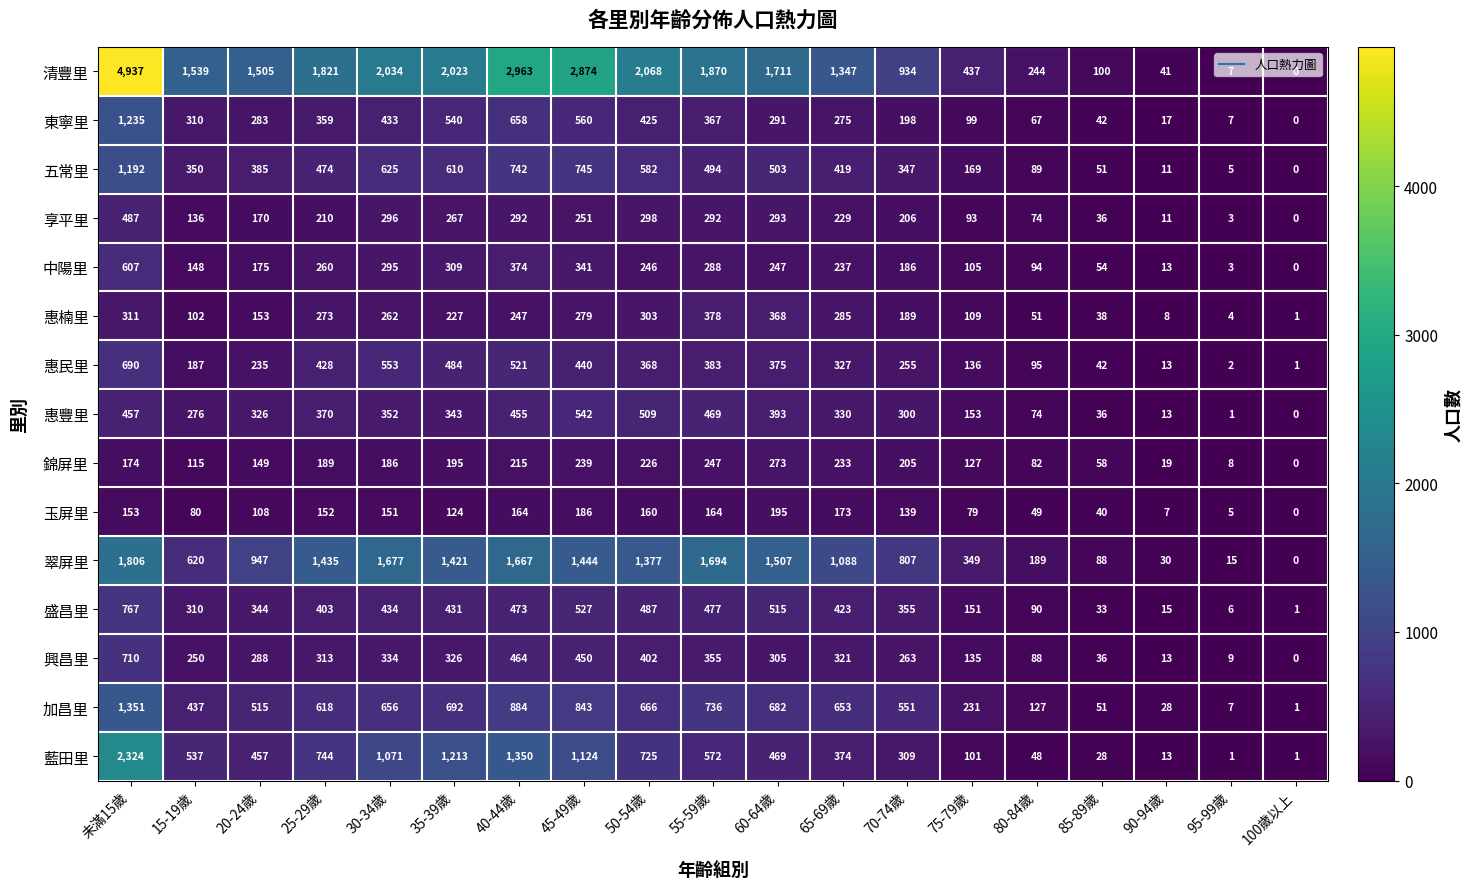

At which category does the chart reach its minimum across all series?

100歲以上